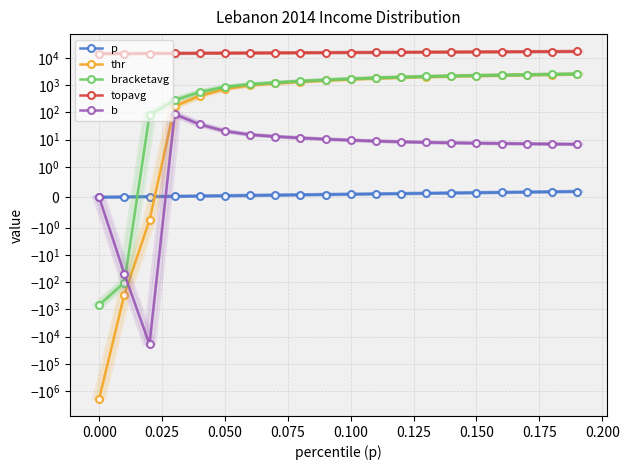

Is it true that p equals 0.0 at 0.000?

False